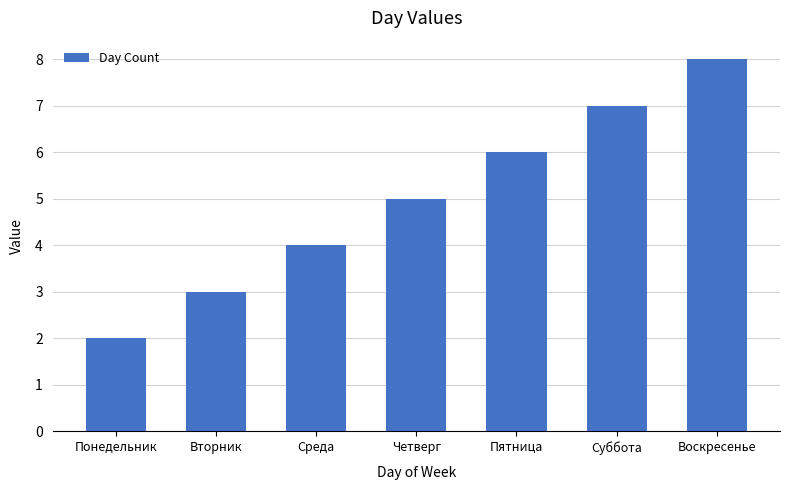

What is the approximate value at Четверг?

5